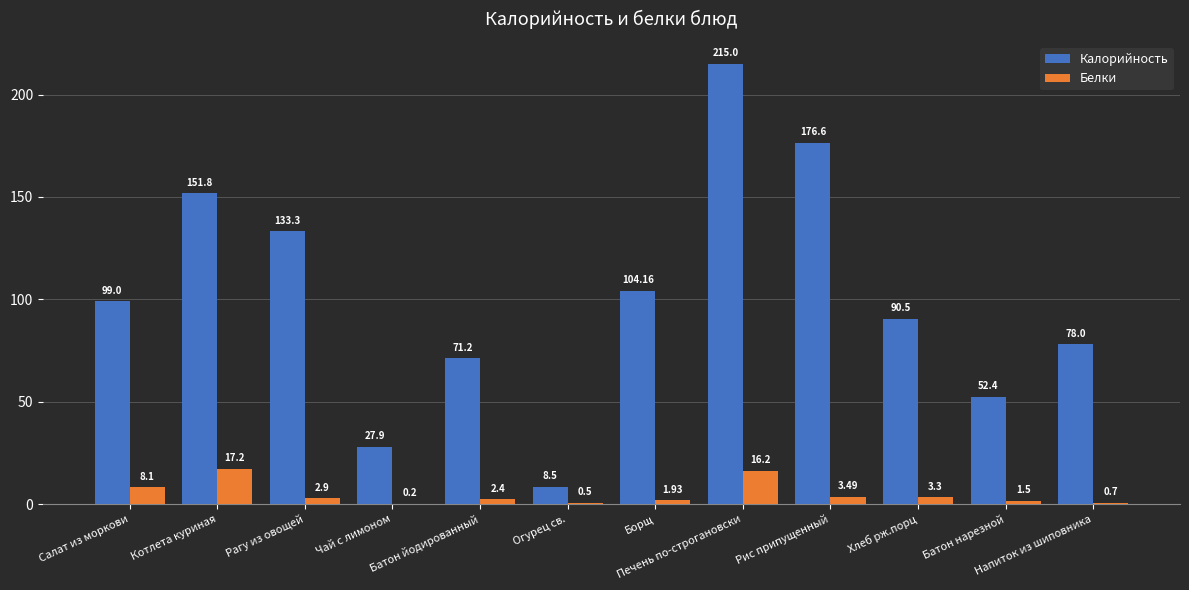

Which series has the largest total across all categories?

Калорийность